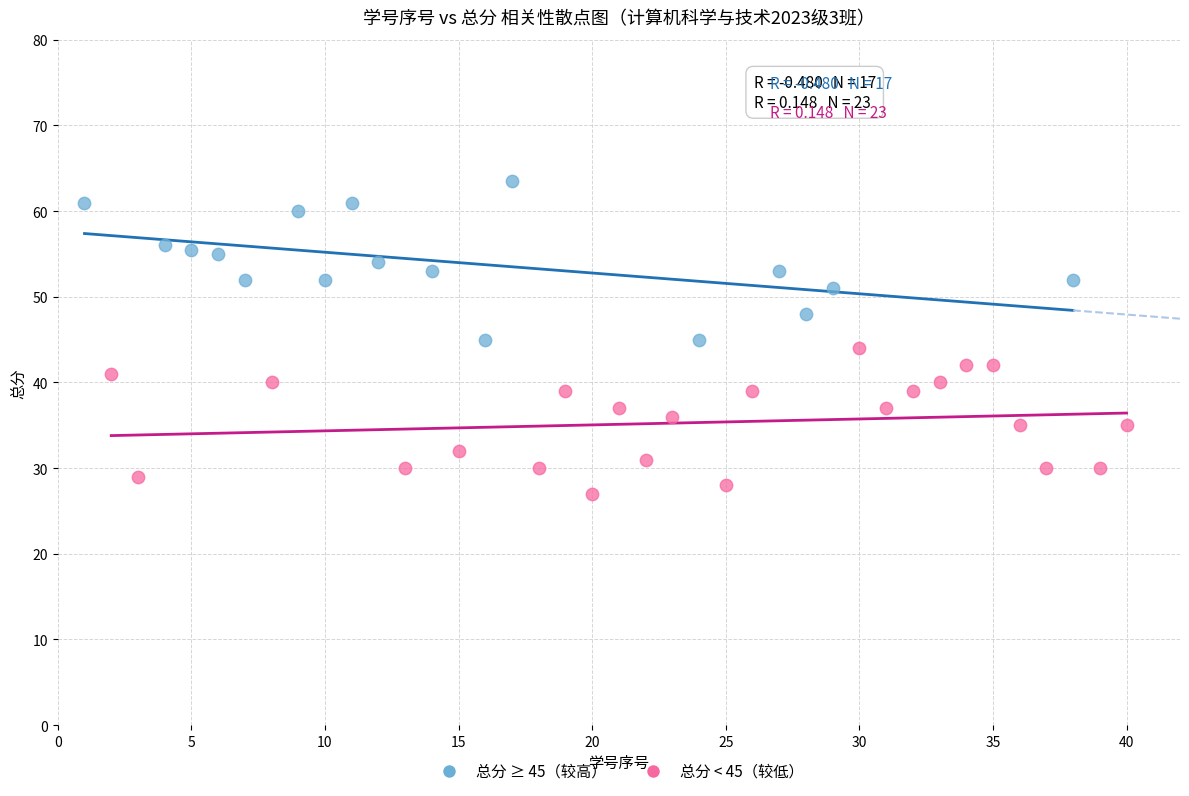

Which series contains the highest Y value?

总分 ≥ 45（较高）